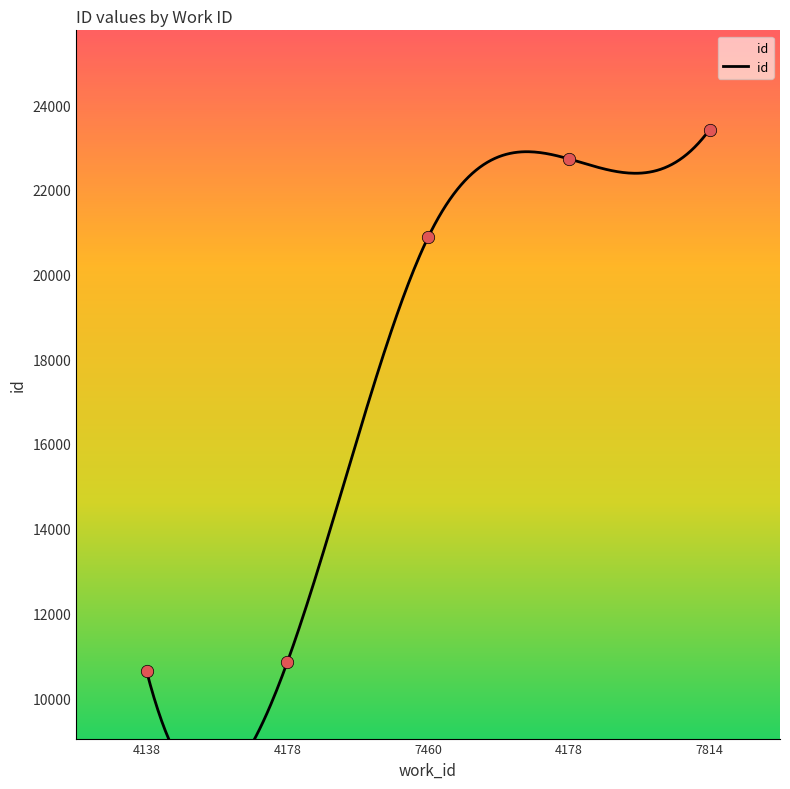

What is the change in value from 4138 to 7814?

+12784